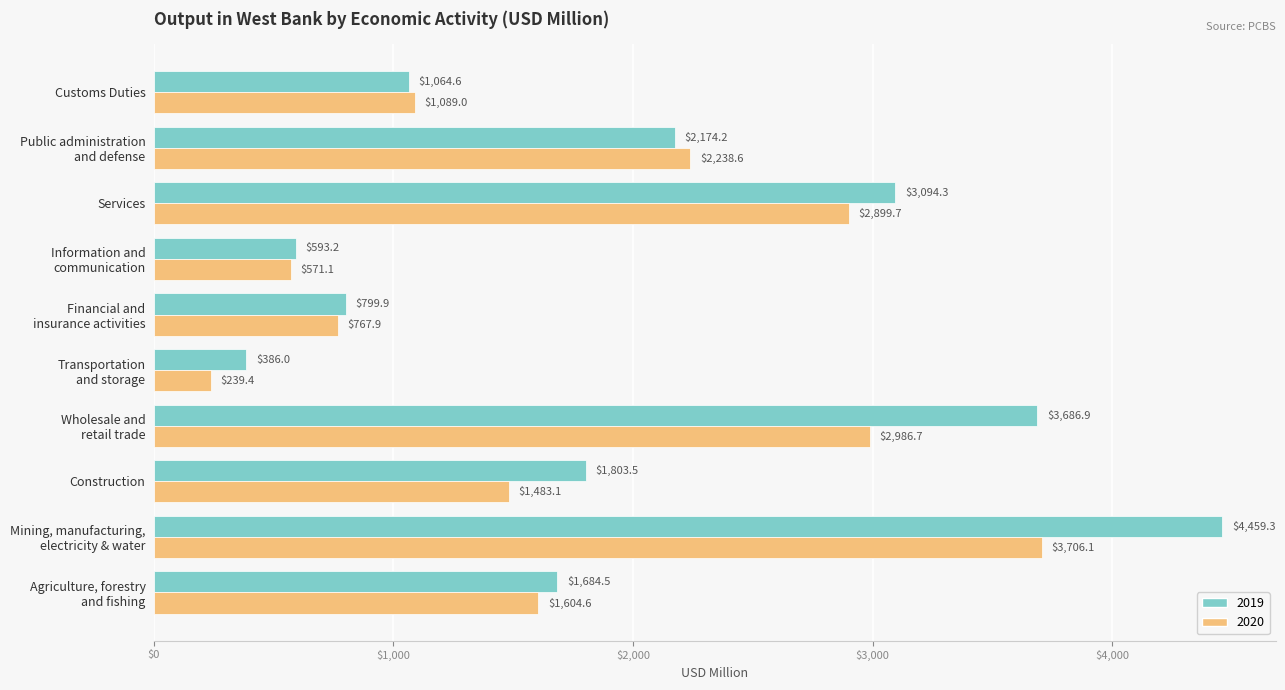

What is the sum of all 2020 values?

17586.2